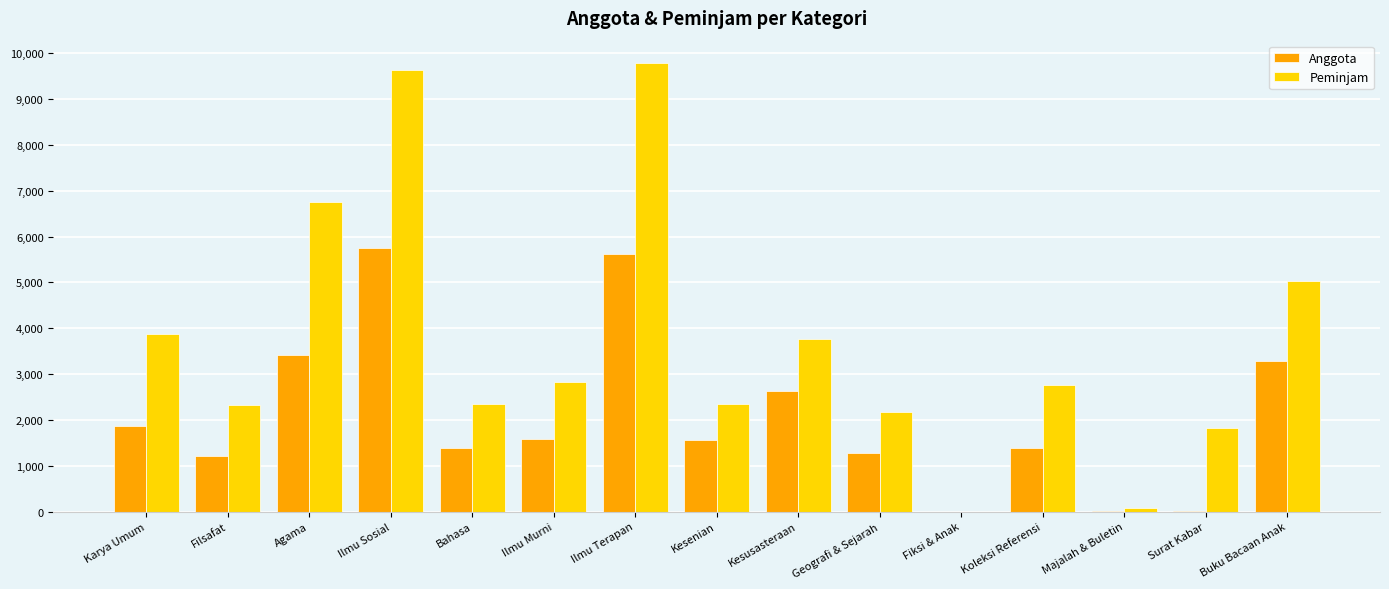

What is the sum of the Anggota values at Bahasa and Filsafat?

2610